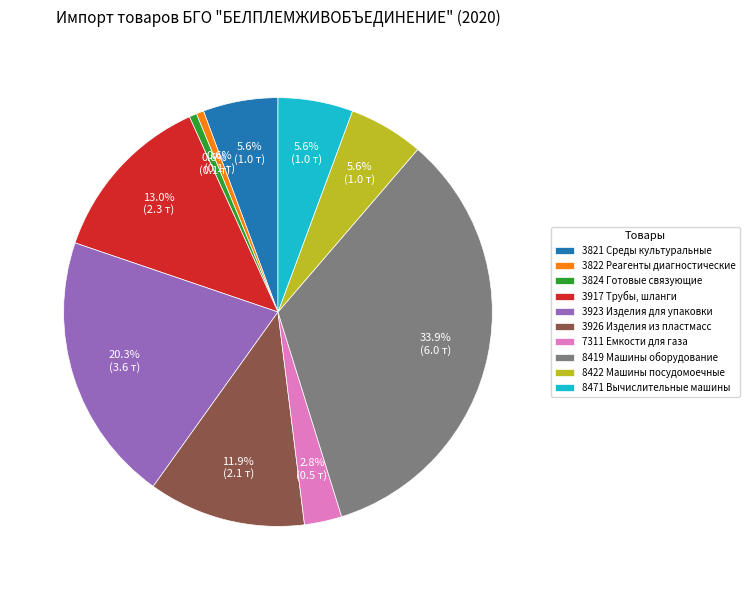

What portion of the pie excludes 3917 Трубы, шланги?

87.0%